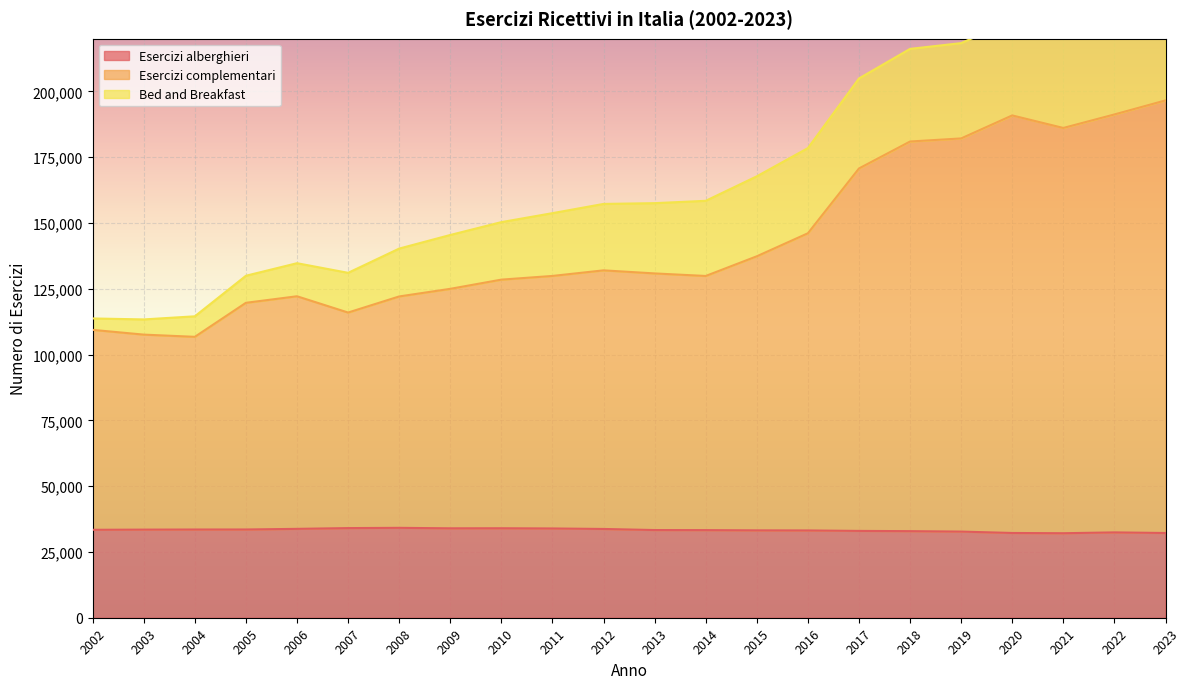

The Esercizi alberghieri series shows 12078 at 2003. True or false?

False